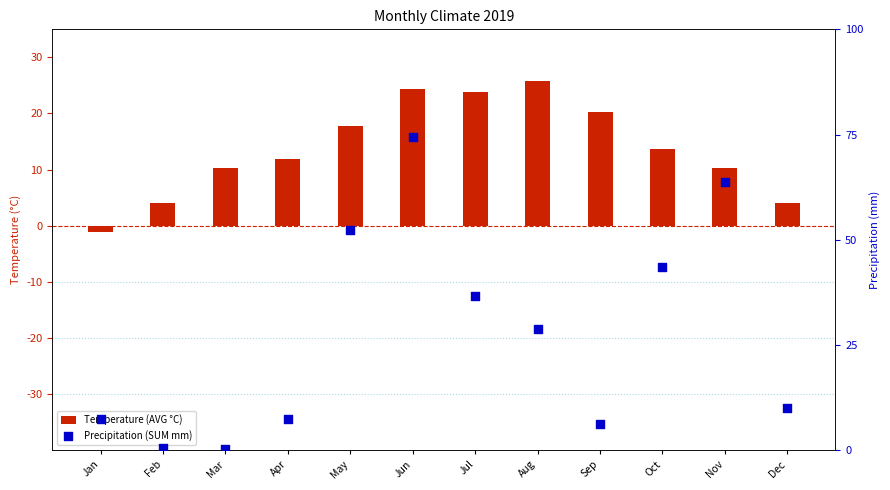

Which series has the largest total across all categories?

Precipitation (SUM mm)